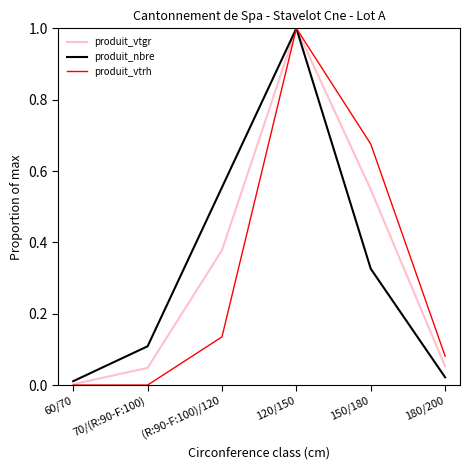

The value of produit_vtrh at 120/150 is 1.0. True or false?

True